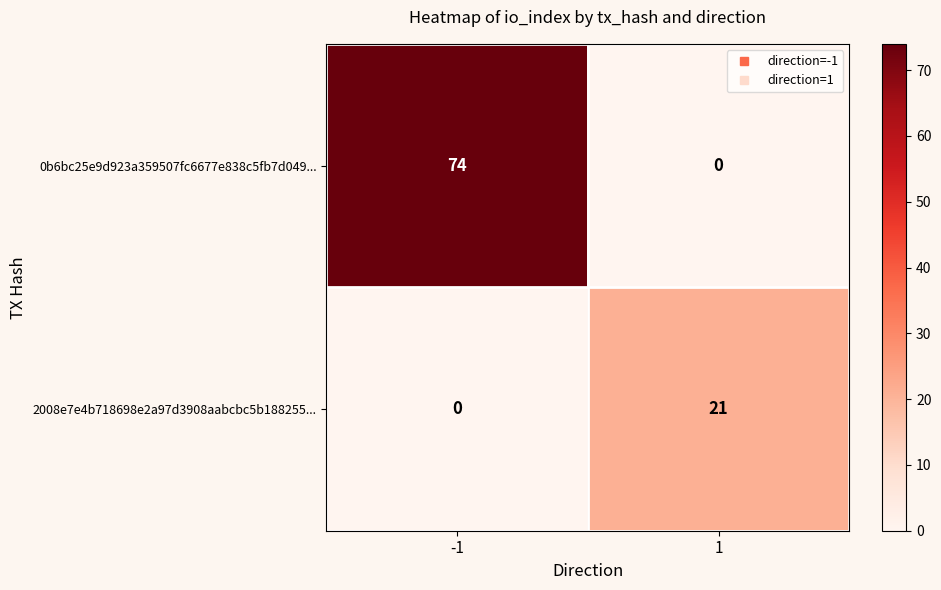

List the series in order of their peak value, highest first.

0b6bc25e9d923a359507fc6677e838c5fb7d049..., 2008e7e4b718698e2a97d3908aabcbc5b188255...